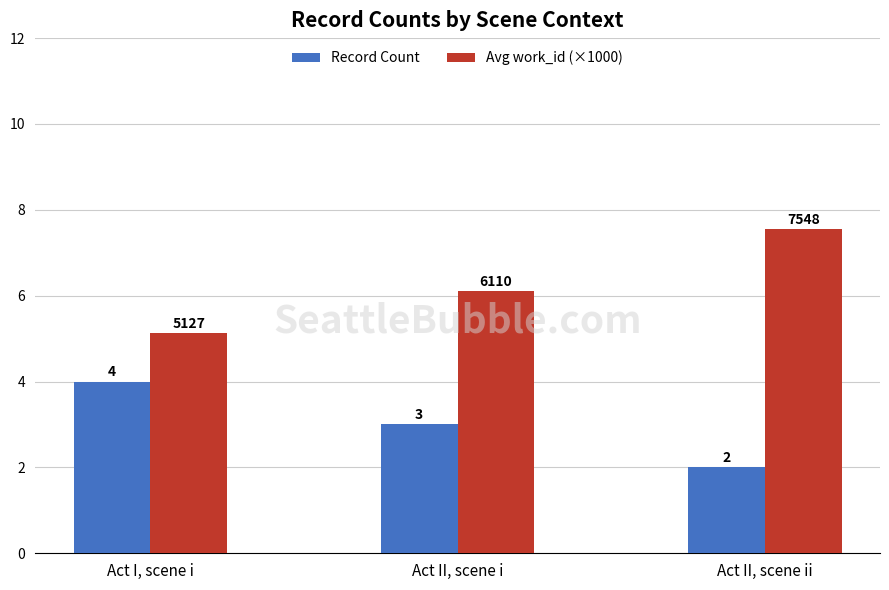

At how many categories does at least one series exceed 6?

2